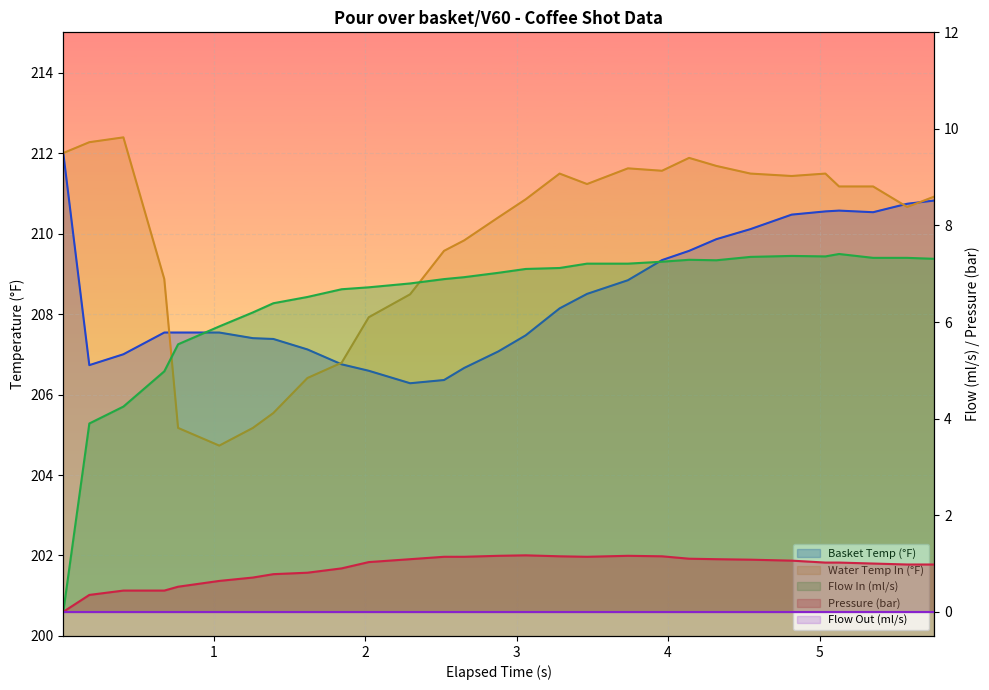

Reading left to right, what are all the values shown in this chart?

water_temperature_basket: 212.0	206.7	207.0	207.5	207.5	207.5	207.4	207.4	207.1	206.8	206.6	206.3	206.4	206.7	207.1	207.5	208.1	208.5	208.8	209.3	209.6	209.9	210.1	210.5	210.6	210.6	210.5	210.7	210.8
flow_in: 0.0	3.9	4.2	5.0	5.5	5.9	6.2	6.4	6.5	6.7	6.7	6.8	6.9	6.9	7.0	7.1	7.1	7.2	7.2	7.2	7.3	7.3	7.3	7.4	7.4	7.4	7.3	7.3	7.3
pressure: 0.0	0.3	0.4	0.4	0.5	0.6	0.7	0.8	0.8	0.9	1.0	1.1	1.1	1.1	1.2	1.2	1.1	1.1	1.2	1.1	1.1	1.1	1.1	1.1	1.0	1.0	1.0	1.0	1.0
water_temperature_in: 212.0	212.3	212.4	208.9	205.2	204.7	205.2	205.5	206.4	206.8	207.9	208.5	209.6	209.8	210.4	210.8	211.5	211.2	211.6	211.6	211.9	211.7	211.5	211.4	211.5	211.2	211.2	210.7	210.9